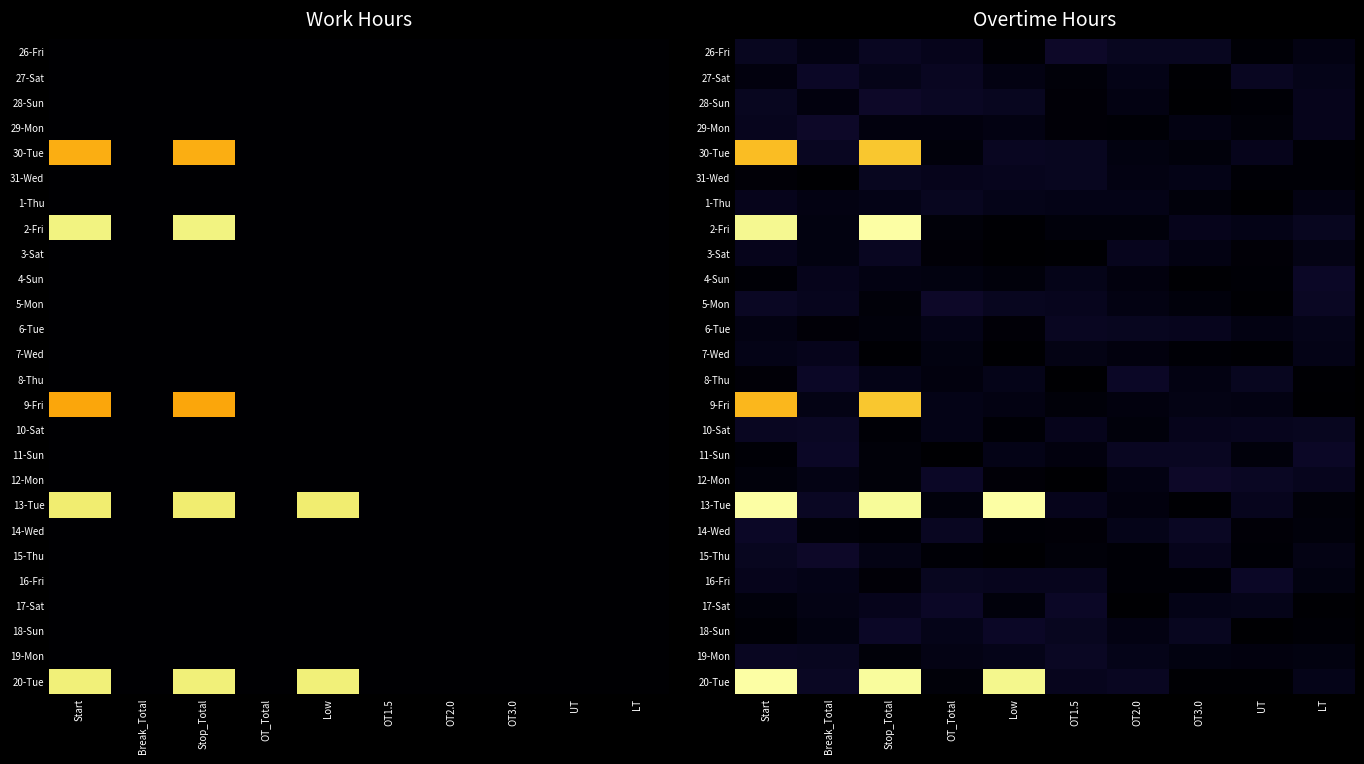

The 31-Wed series shows 0.0 at UT. True or false?

False